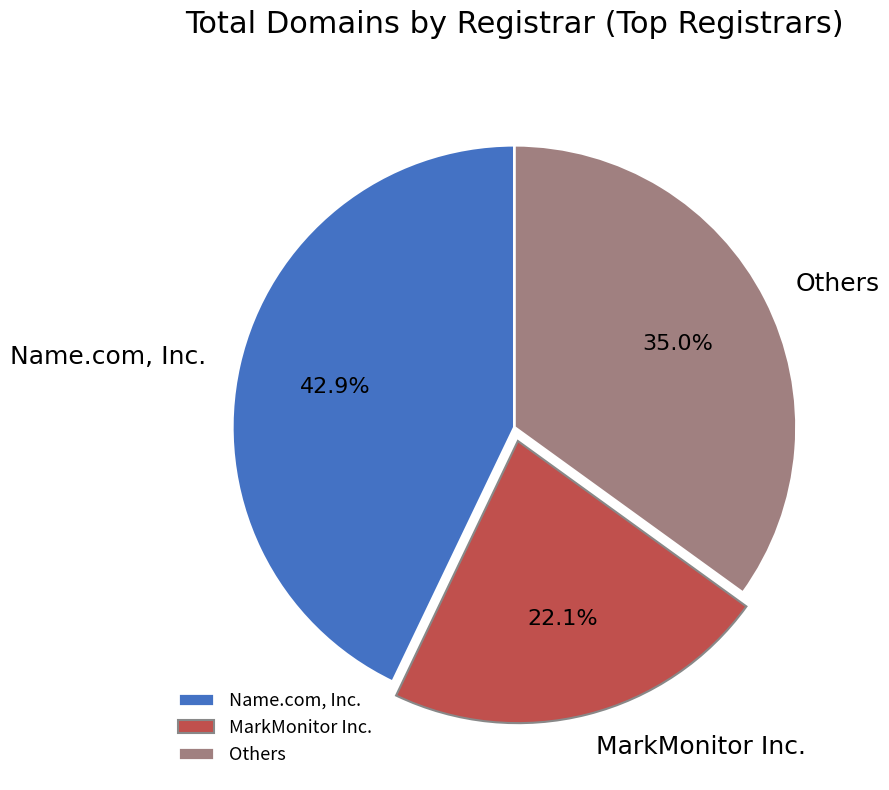

Rank the categories by value from lowest to highest.

MarkMonitor Inc., Others, Name.com, Inc.